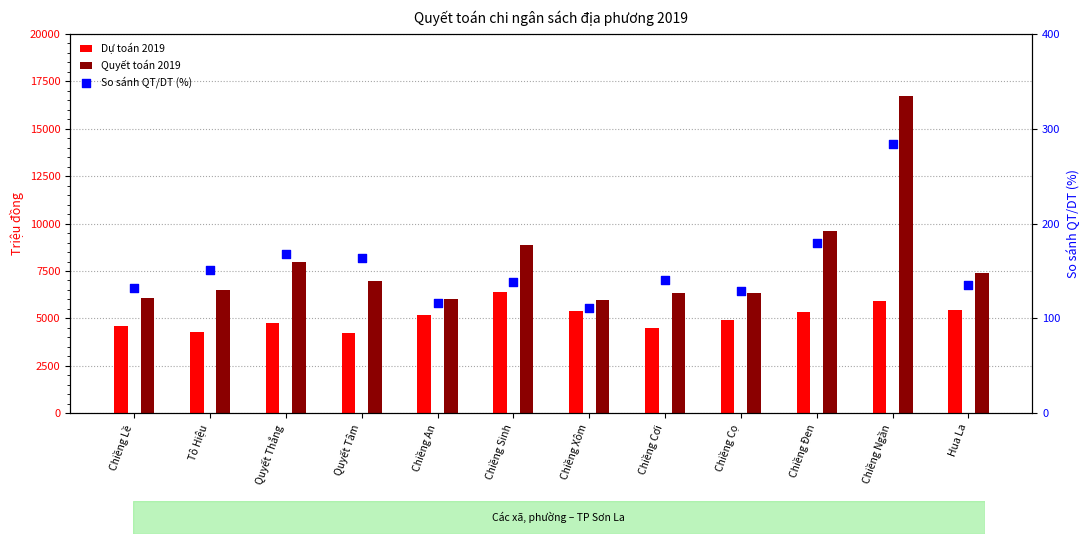

What are all the series names shown in the legend?

Dự toán 2019, Quyết toán 2019, So sánh QT/DT (%)